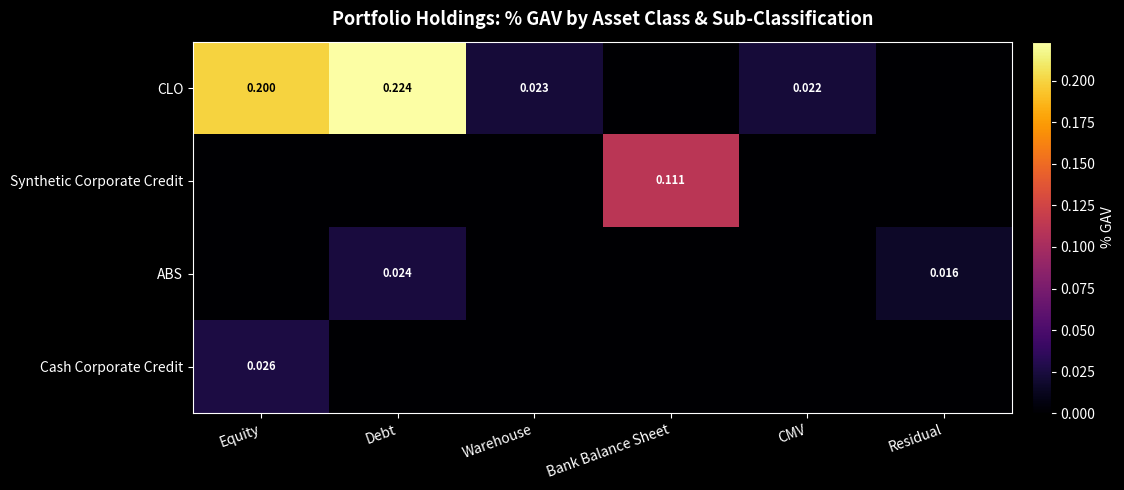

Rank the series at Bank Balance Sheet from highest to lowest value.

Synthetic Corporate Credit, CLO, ABS, Cash Corporate Credit